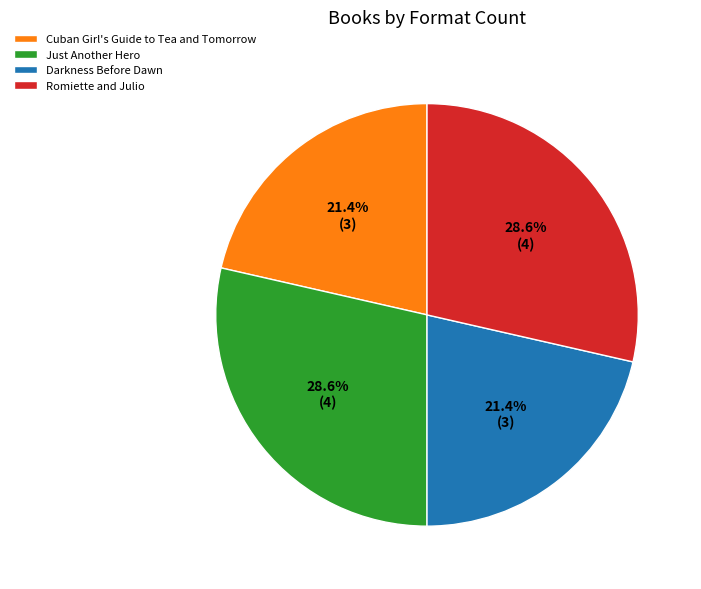

How much of the chart is everything except Just Another Hero?

71.4%